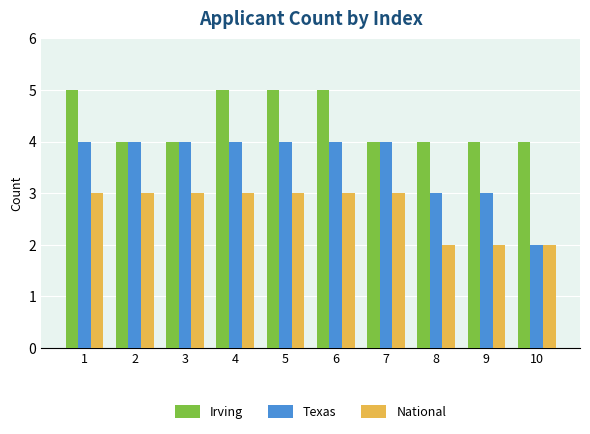

List the series in order of their peak value, highest first.

Irving, Texas, National